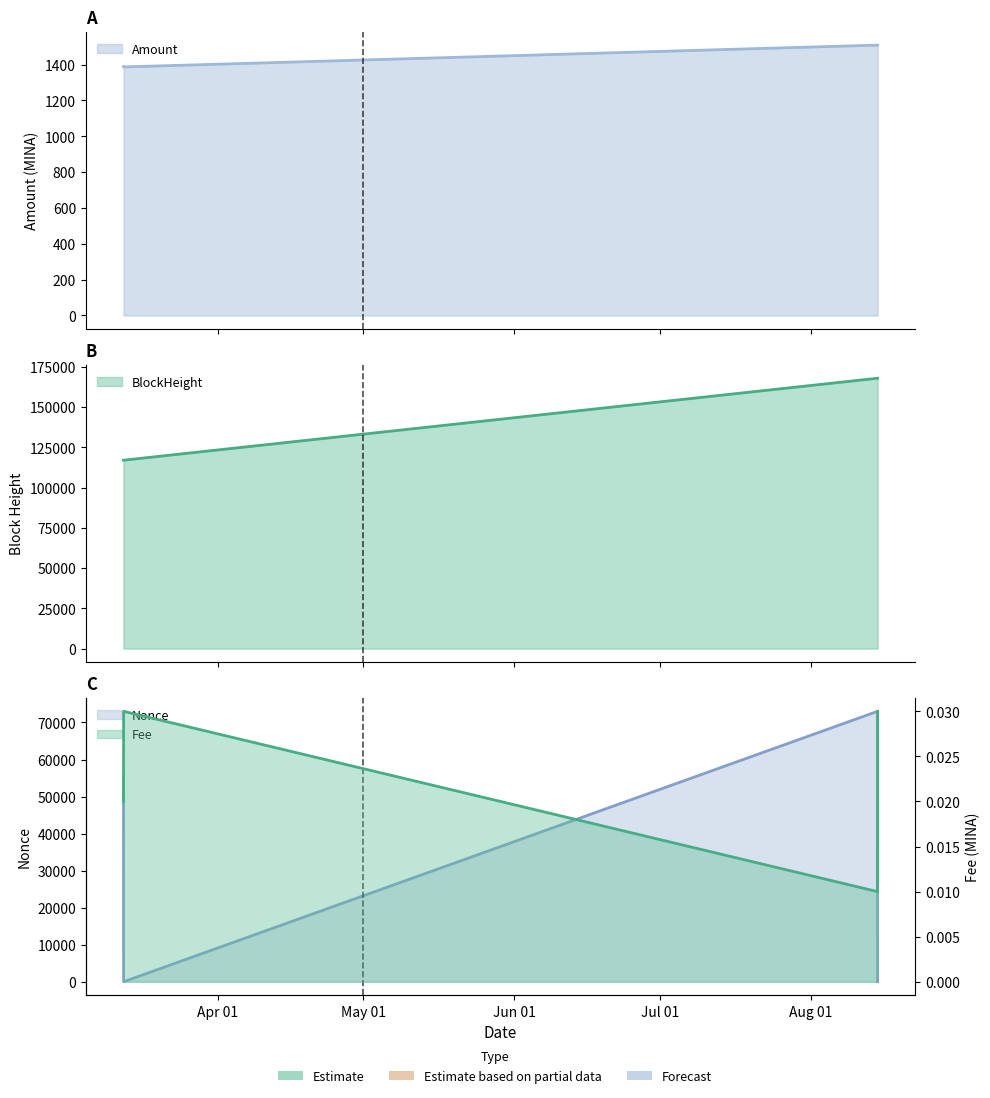

Between 2022-08-14 17:12:00 and 2022-08-14 17:30:00, which is larger?

2022-08-14 17:12:00